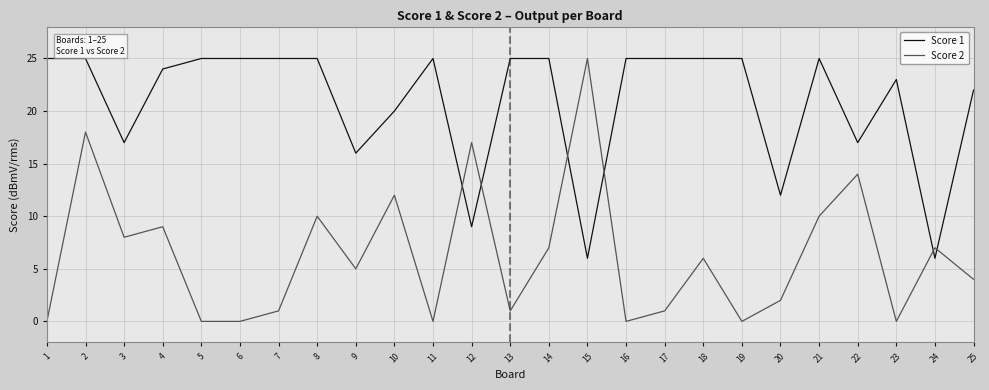

Where do Score 2 and Score 1 first cross each other?

11 and 12